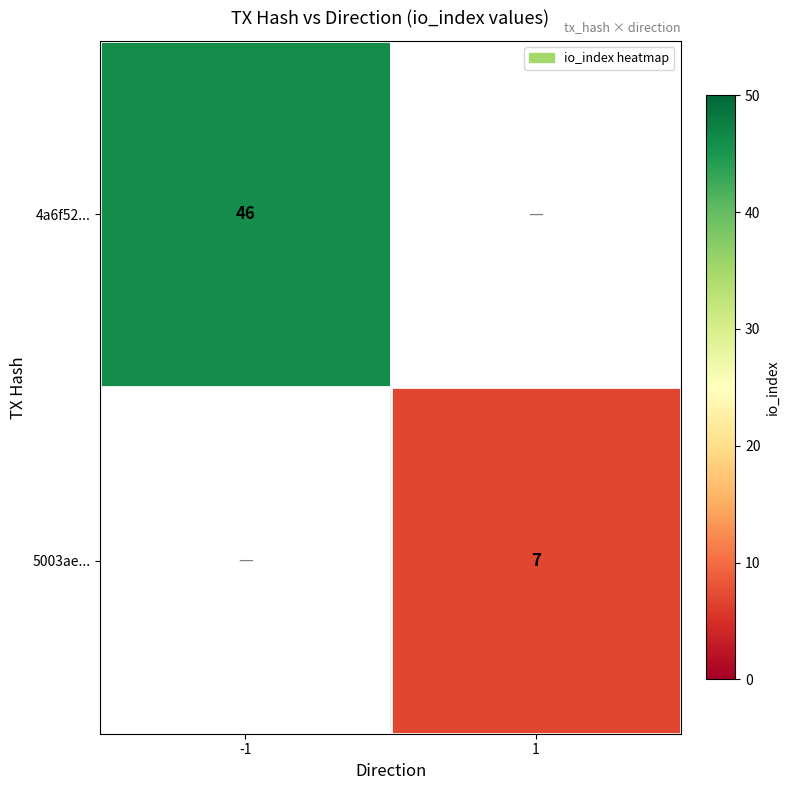

True or false: 5003ae... has a value of 4 at 1.

False